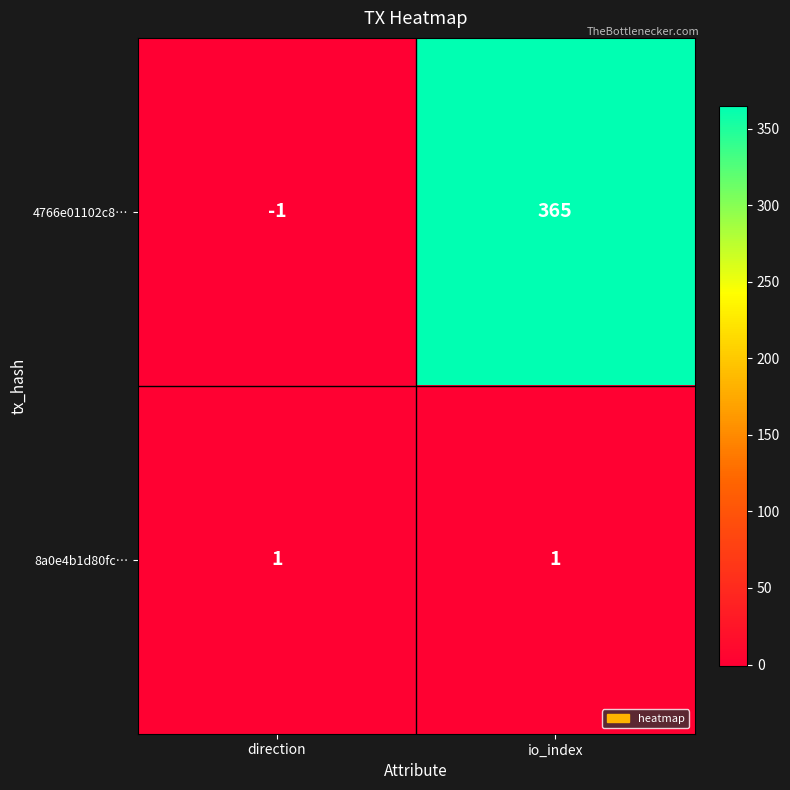

At how many categories does at least one series exceed 317?

1